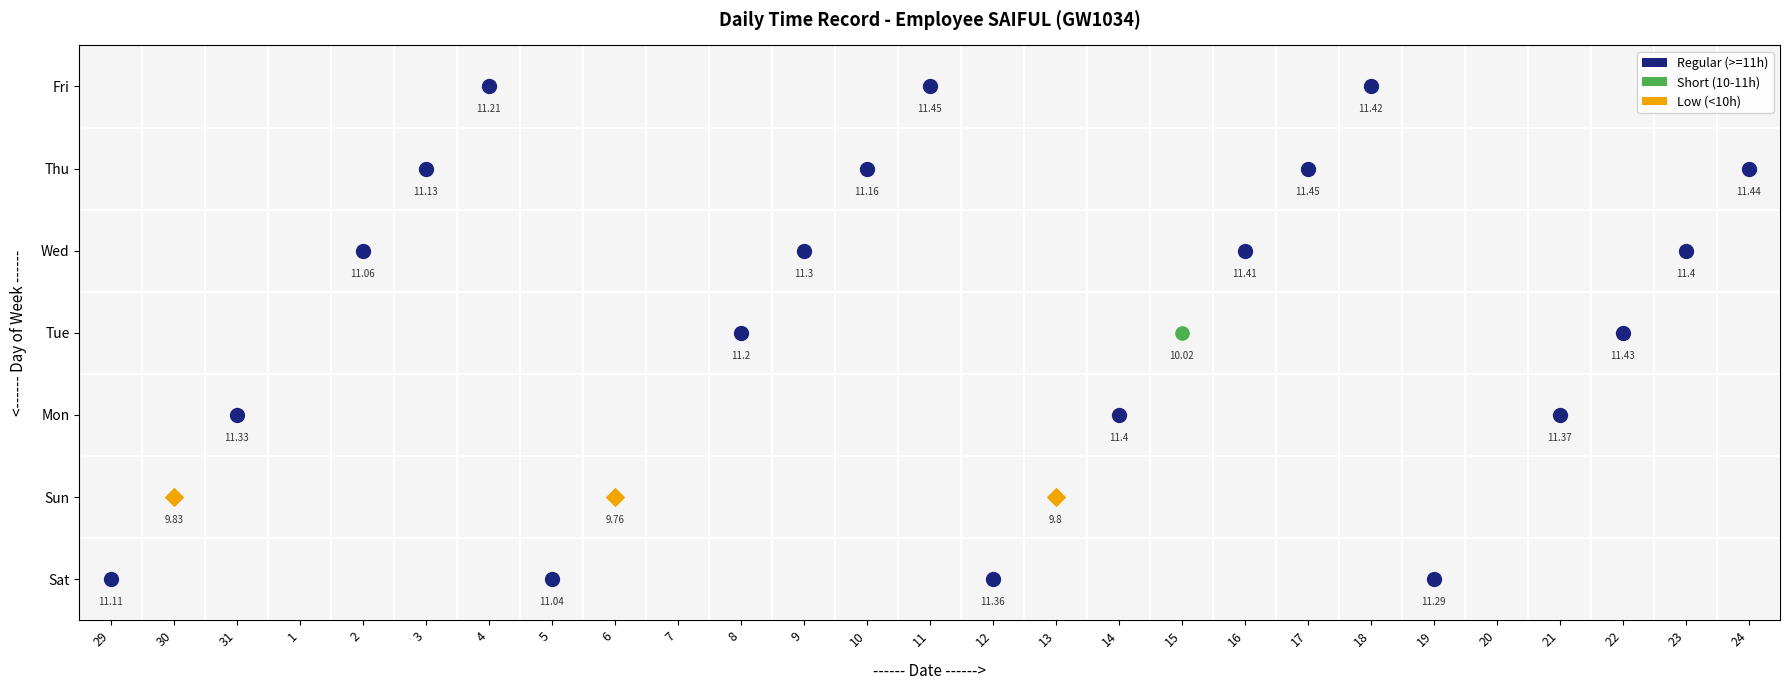

Reading left to right, what are all the values shown in this chart?

29: Sat=11.1	Sun=0.0	Mon=0.0	Tue=0.0	Wed=0.0	Thu=0.0	Fri=0.0
30: Sat=0.0	Sun=9.8	Mon=0.0	Tue=0.0	Wed=0.0	Thu=0.0	Fri=0.0
31: Sat=0.0	Sun=0.0	Mon=11.3	Tue=0.0	Wed=0.0	Thu=0.0	Fri=0.0
1: Sat=0.0	Sun=0.0	Mon=0.0	Tue=0.0	Wed=0.0	Thu=0.0	Fri=0.0
2: Sat=0.0	Sun=0.0	Mon=0.0	Tue=0.0	Wed=11.1	Thu=0.0	Fri=0.0
3: Sat=0.0	Sun=0.0	Mon=0.0	Tue=0.0	Wed=0.0	Thu=11.1	Fri=0.0
4: Sat=0.0	Sun=0.0	Mon=0.0	Tue=0.0	Wed=0.0	Thu=0.0	Fri=11.2
5: Sat=11.0	Sun=0.0	Mon=0.0	Tue=0.0	Wed=0.0	Thu=0.0	Fri=0.0
6: Sat=0.0	Sun=9.8	Mon=0.0	Tue=0.0	Wed=0.0	Thu=0.0	Fri=0.0
7: Sat=0.0	Sun=0.0	Mon=0.0	Tue=0.0	Wed=0.0	Thu=0.0	Fri=0.0
8: Sat=0.0	Sun=0.0	Mon=0.0	Tue=11.2	Wed=0.0	Thu=0.0	Fri=0.0
9: Sat=0.0	Sun=0.0	Mon=0.0	Tue=0.0	Wed=11.3	Thu=0.0	Fri=0.0
10: Sat=0.0	Sun=0.0	Mon=0.0	Tue=0.0	Wed=0.0	Thu=11.2	Fri=0.0
11: Sat=0.0	Sun=0.0	Mon=0.0	Tue=0.0	Wed=0.0	Thu=0.0	Fri=11.4
12: Sat=11.4	Sun=0.0	Mon=0.0	Tue=0.0	Wed=0.0	Thu=0.0	Fri=0.0
13: Sat=0.0	Sun=9.8	Mon=0.0	Tue=0.0	Wed=0.0	Thu=0.0	Fri=0.0
14: Sat=0.0	Sun=0.0	Mon=11.4	Tue=0.0	Wed=0.0	Thu=0.0	Fri=0.0
15: Sat=0.0	Sun=0.0	Mon=0.0	Tue=10.0	Wed=0.0	Thu=0.0	Fri=0.0
16: Sat=0.0	Sun=0.0	Mon=0.0	Tue=0.0	Wed=11.4	Thu=0.0	Fri=0.0
17: Sat=0.0	Sun=0.0	Mon=0.0	Tue=0.0	Wed=0.0	Thu=11.4	Fri=0.0
18: Sat=0.0	Sun=0.0	Mon=0.0	Tue=0.0	Wed=0.0	Thu=0.0	Fri=11.4
19: Sat=11.3	Sun=0.0	Mon=0.0	Tue=0.0	Wed=0.0	Thu=0.0	Fri=0.0
20: Sat=0.0	Sun=0.0	Mon=0.0	Tue=0.0	Wed=0.0	Thu=0.0	Fri=0.0
21: Sat=0.0	Sun=0.0	Mon=11.4	Tue=0.0	Wed=0.0	Thu=0.0	Fri=0.0
22: Sat=0.0	Sun=0.0	Mon=0.0	Tue=11.4	Wed=0.0	Thu=0.0	Fri=0.0
23: Sat=0.0	Sun=0.0	Mon=0.0	Tue=0.0	Wed=11.4	Thu=0.0	Fri=0.0
24: Sat=0.0	Sun=0.0	Mon=0.0	Tue=0.0	Wed=0.0	Thu=11.4	Fri=0.0